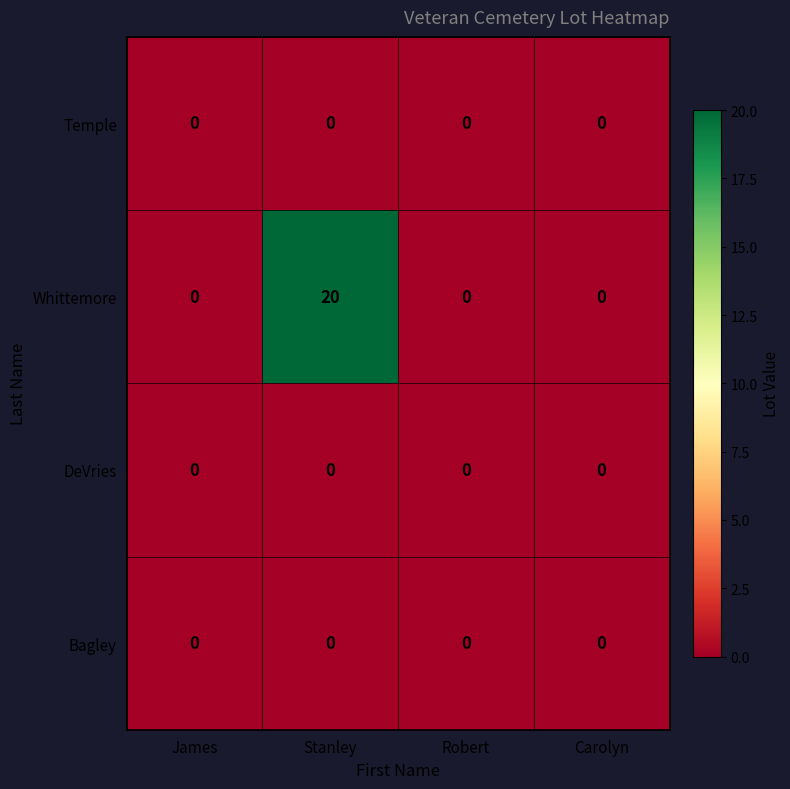

At which category is the sum across all series the highest?

Stanley